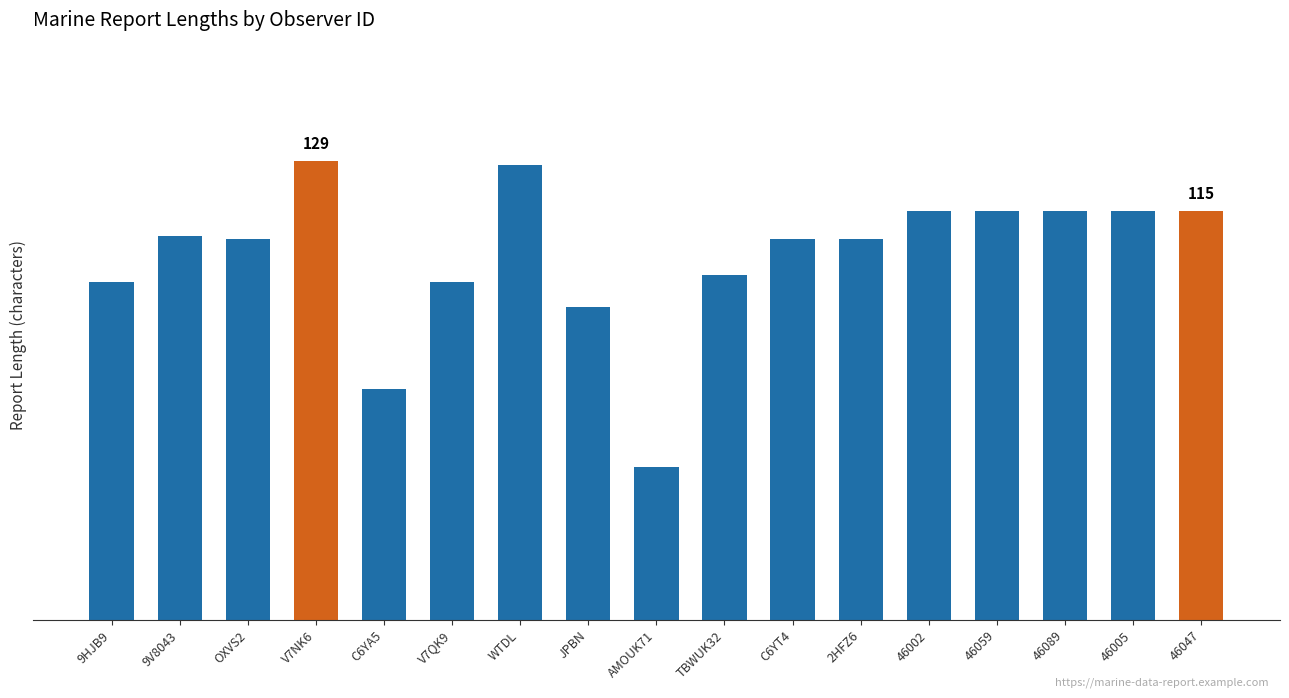

What is the label of the 12th bar from the left?

2HFZ6